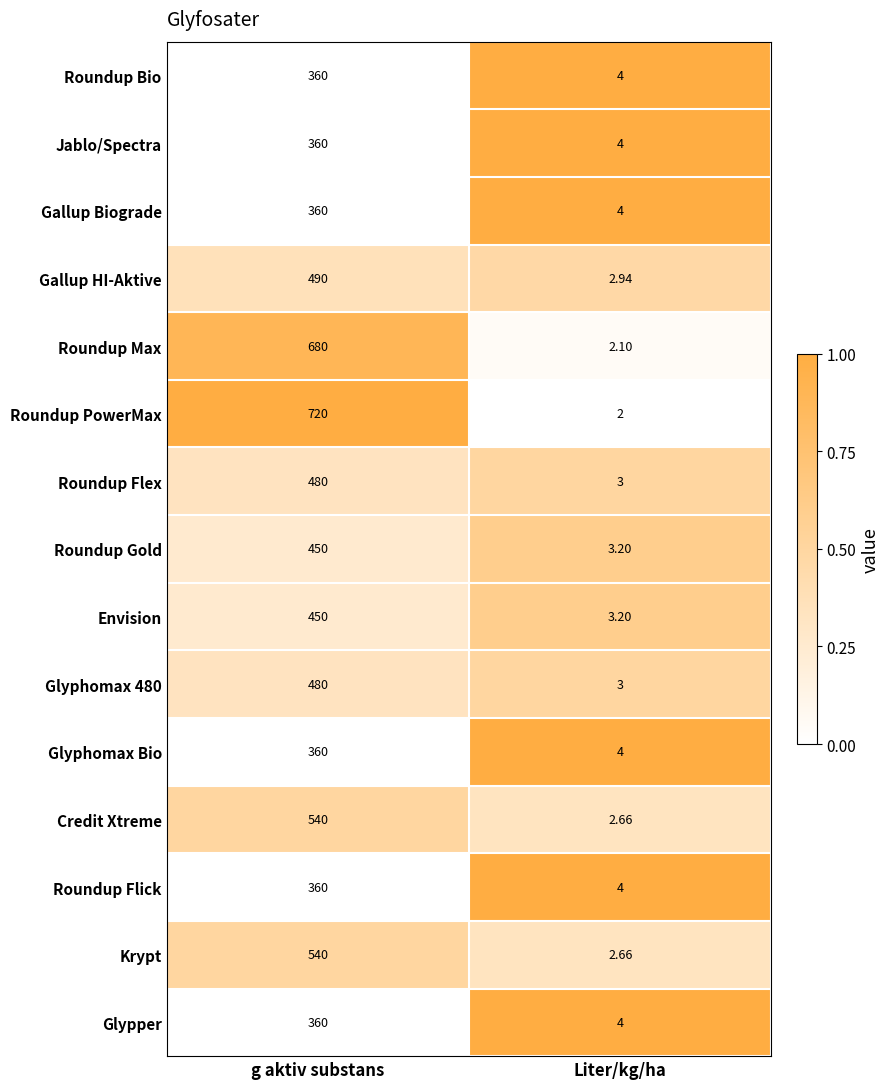

Which series changed the most between g aktiv substans and Liter/kg/ha?

Roundup PowerMax